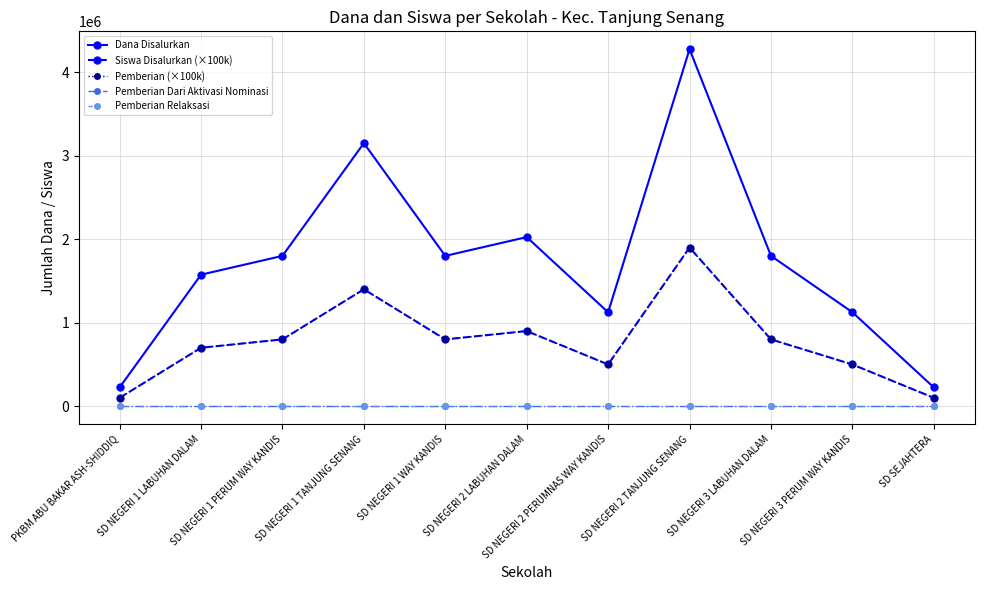

True or false: Pemberian Relaksasi and Pemberian (×100k) cross at least once.

False